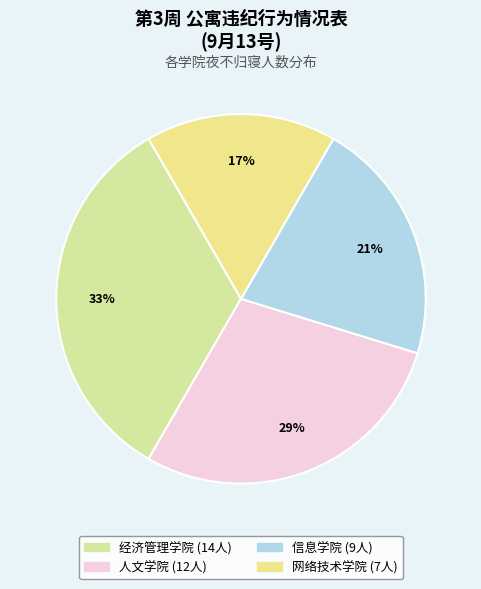

Does 人文学院 account for over 50% of the chart?

No